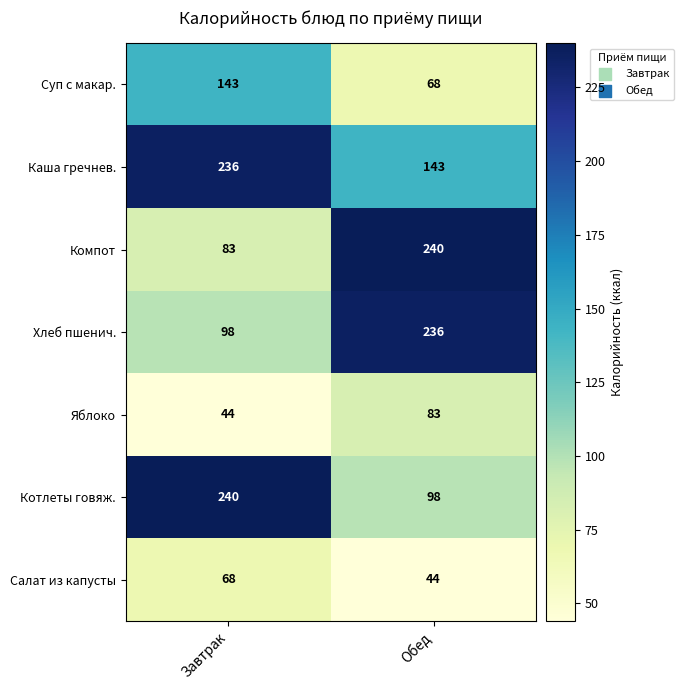

At which label does Каша гречнев. reach its minimum?

Обед